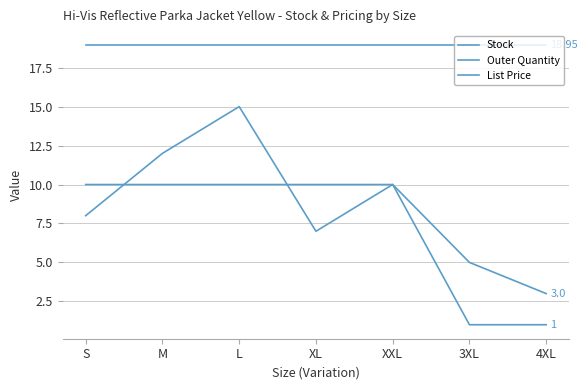

How many lines are shown in the chart?

3